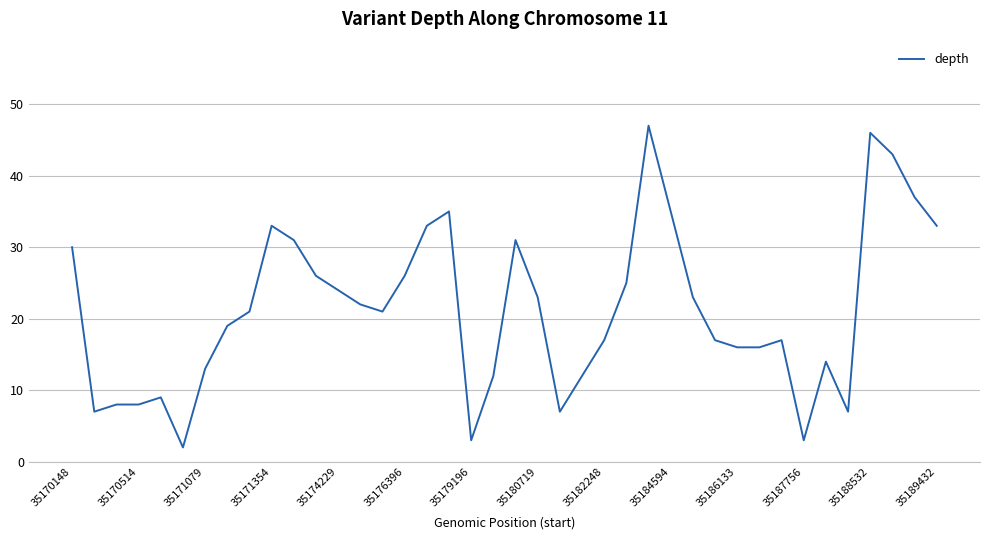

What is the maximum value shown in the chart?

47